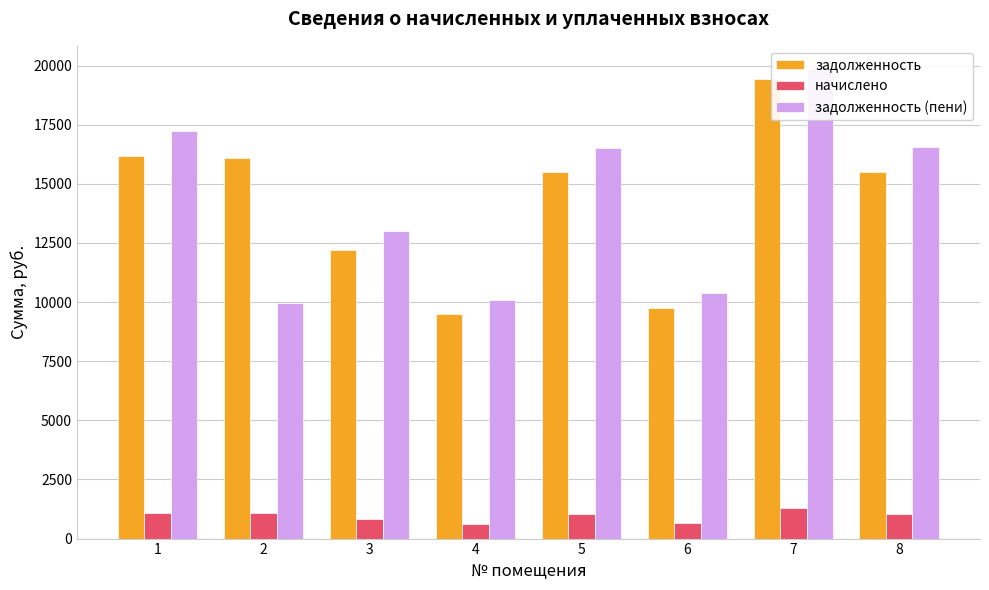

Reading left to right, transcribe all the data shown in this chart.

задолженность: 16178.4	16075.7	12198.0	9475.9	15485.0	9732.7	19414.1	15510.7
начислено: 1071.6	1064.8	808.0	627.7	1025.7	644.7	1286.0	1027.4
задолженность (пени): 17250.0	9940.5	13006.0	10103.6	16510.7	10377.4	19842.7	16538.1